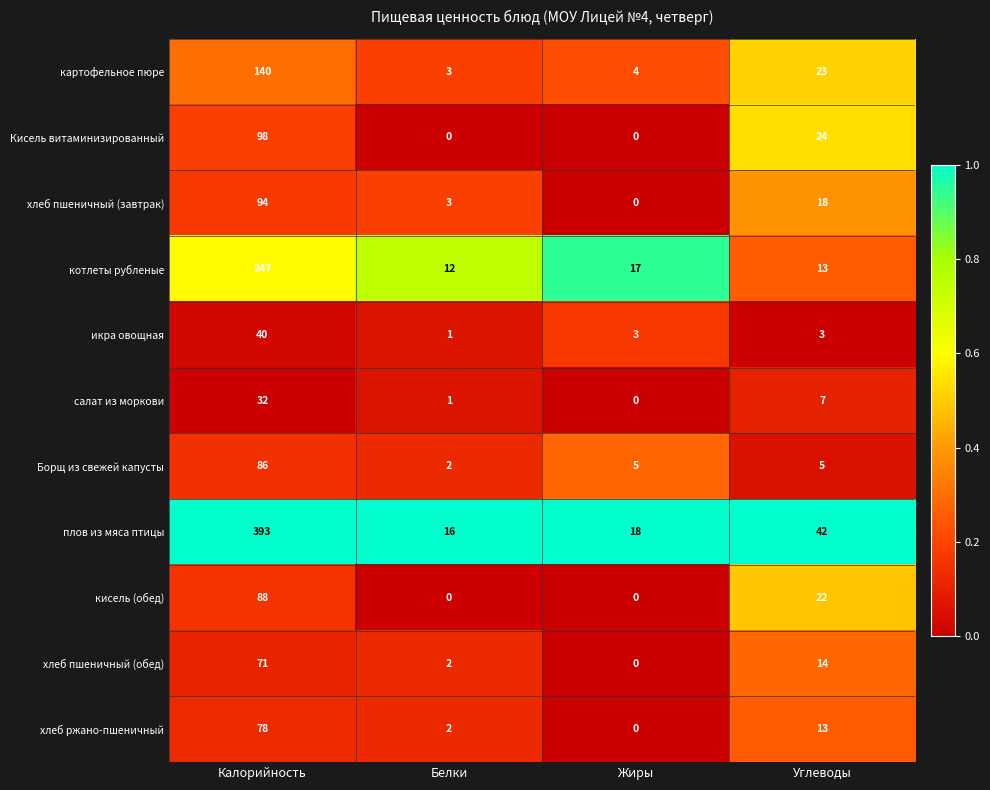

What is the difference between the highest and lowest values at Калорийность?

361